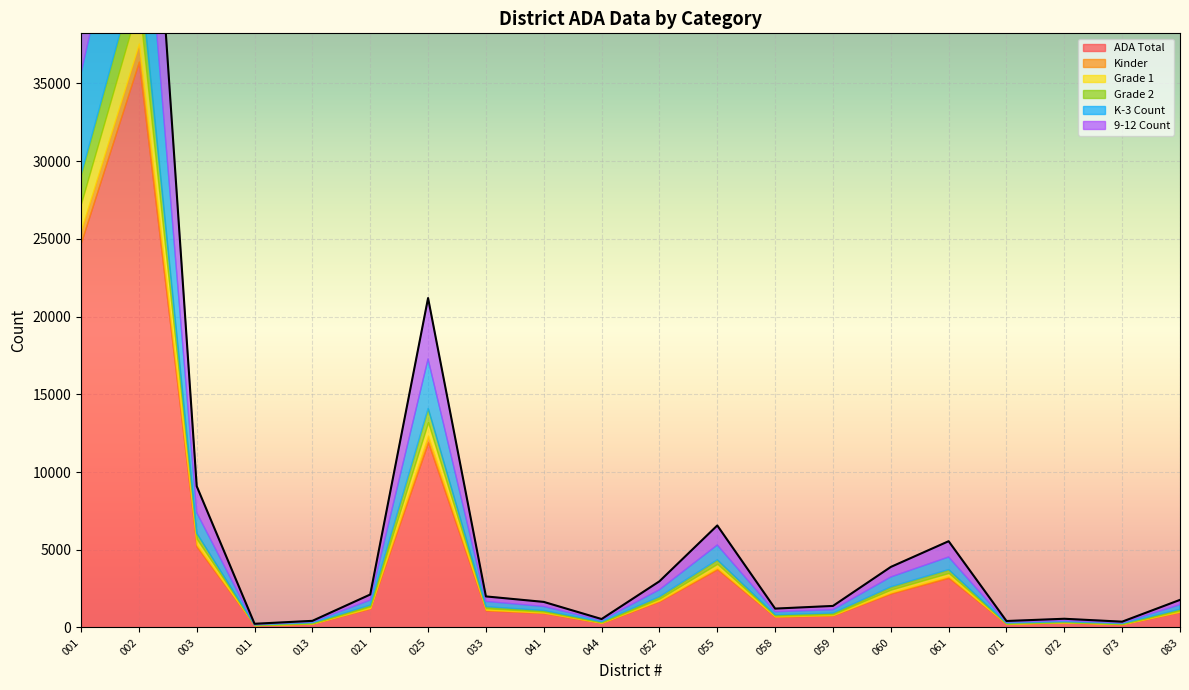

At which label does ADA Total reach its peak?

002